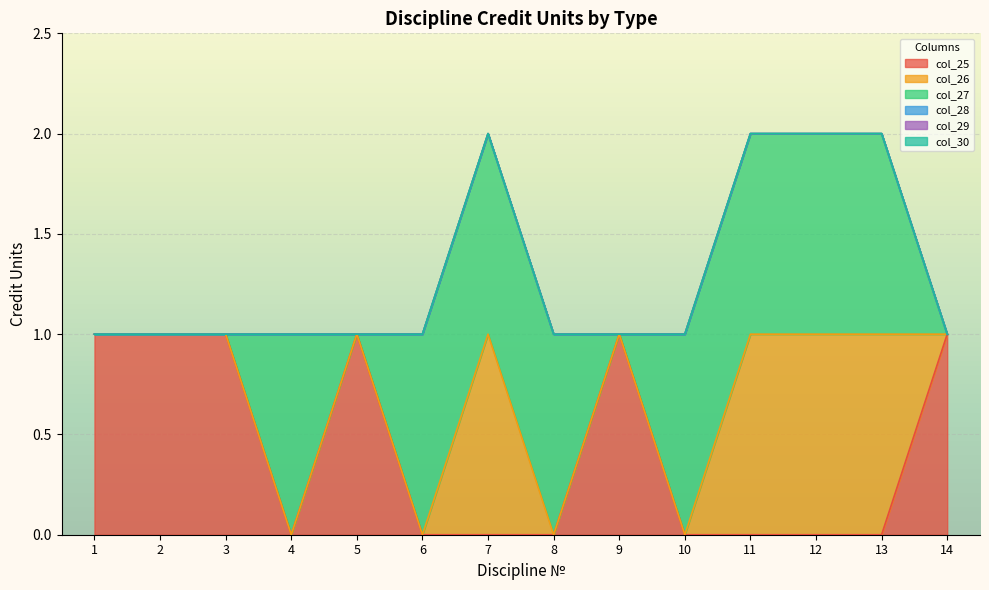

True or false: col_25 and col_30 intersect in this chart.

False